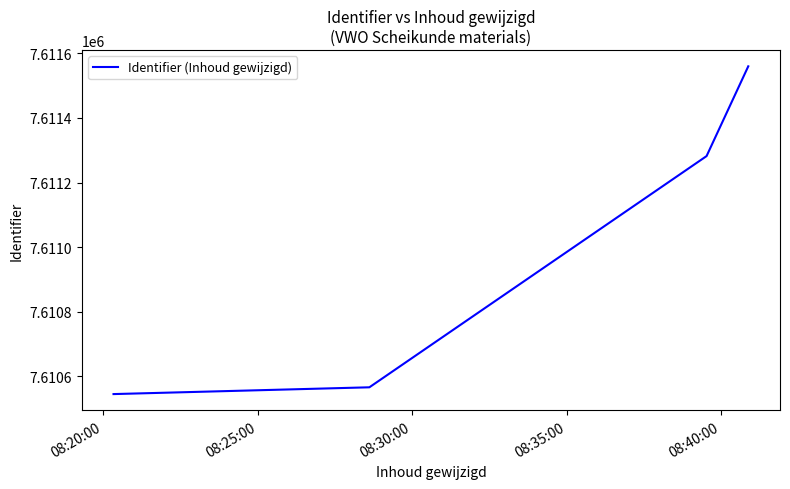

True or false: the data has more than 2 interior local peaks.

False